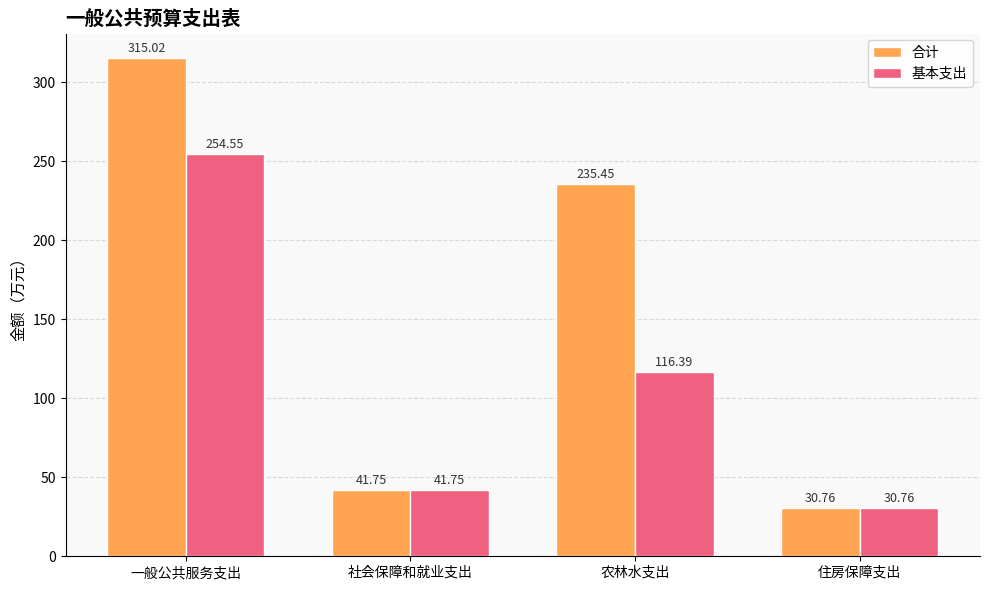

Count the number of data series in this chart.

2